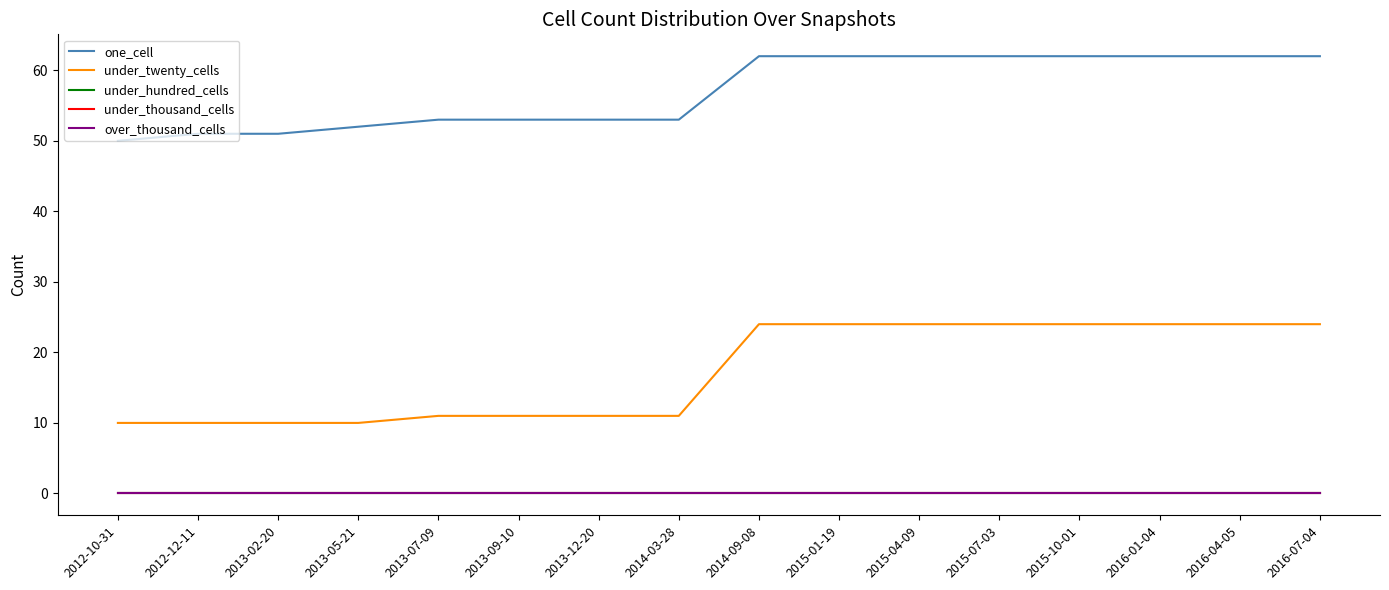

True or false: one_cell and under_thousand_cells cross at least once.

False